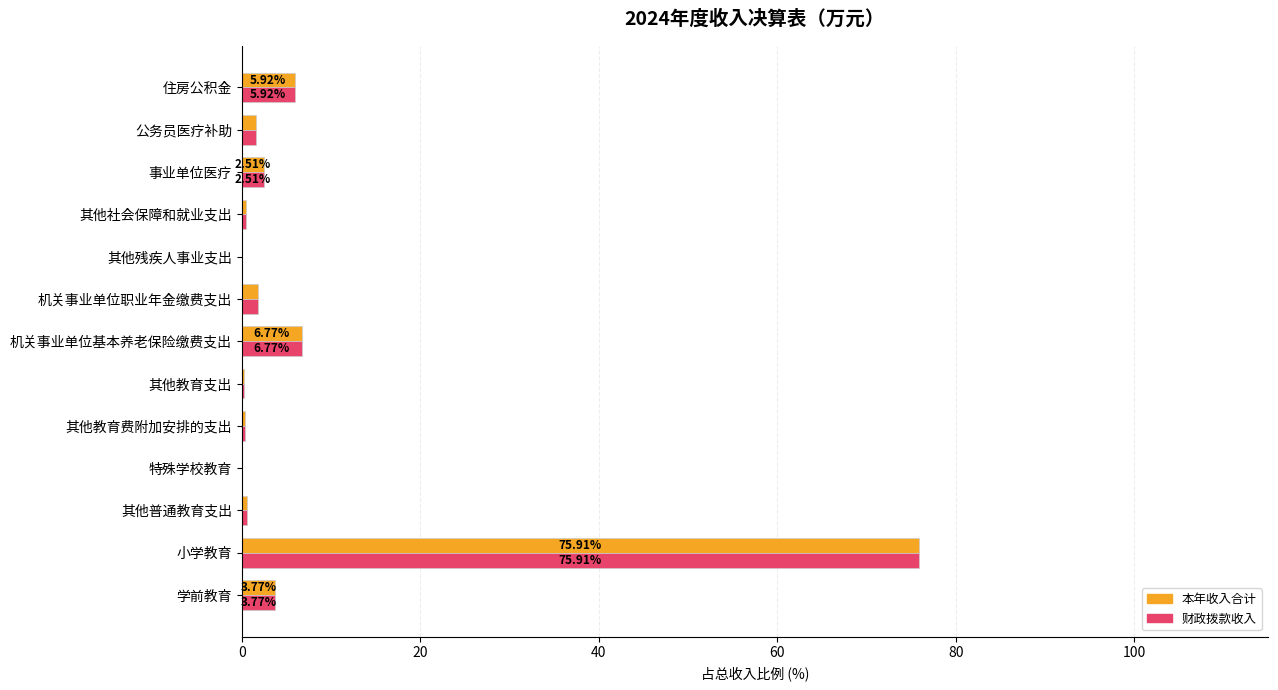

What is the total value across all series at 小学教育?

151.8